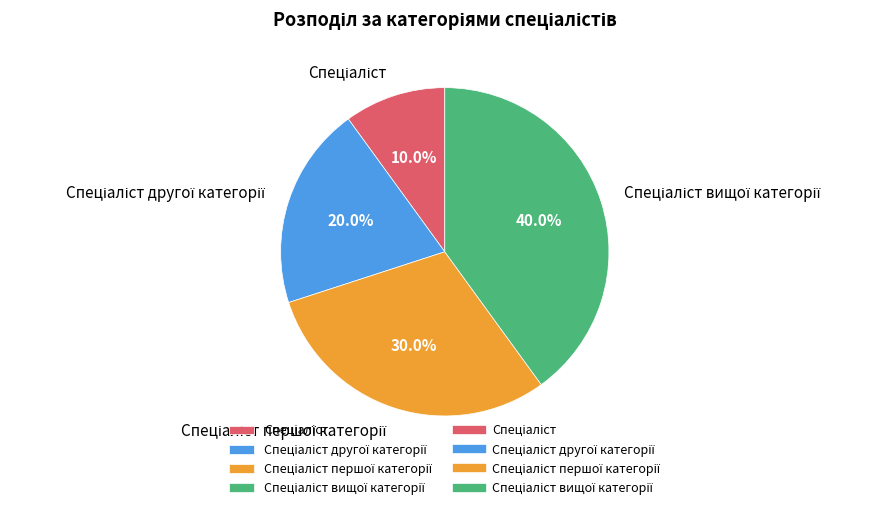

How many segments does this pie chart have?

4